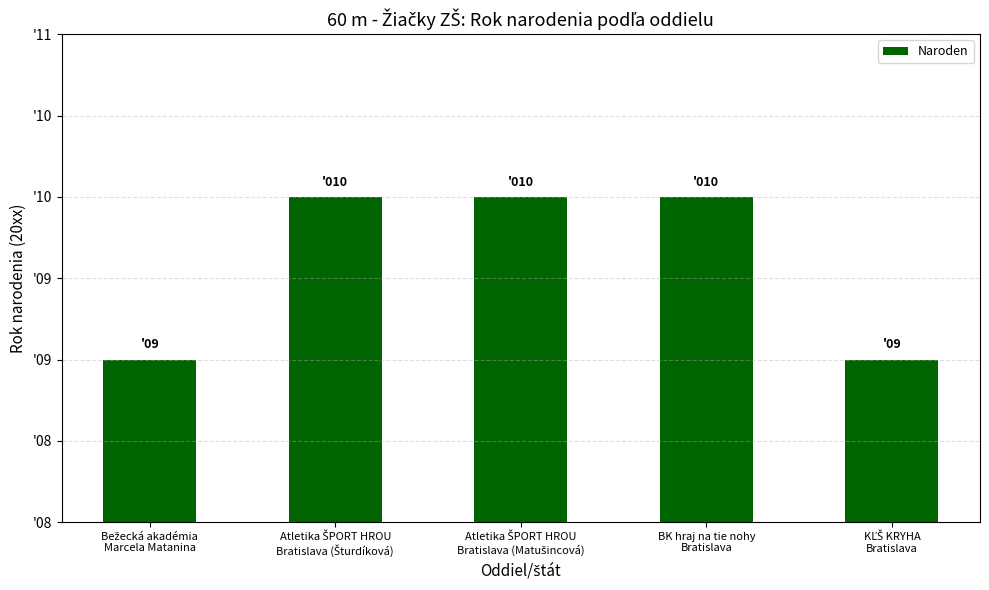

Rank the categories by value from highest to lowest.

Atletika ŠPORT HROU
Bratislava (Šturdíková), Atletika ŠPORT HROU
Bratislava (Matušincová), BK hraj na tie nohy
Bratislava, Bežecká akadémia
Marcela Matanina, KĽŠ KRYHA
Bratislava